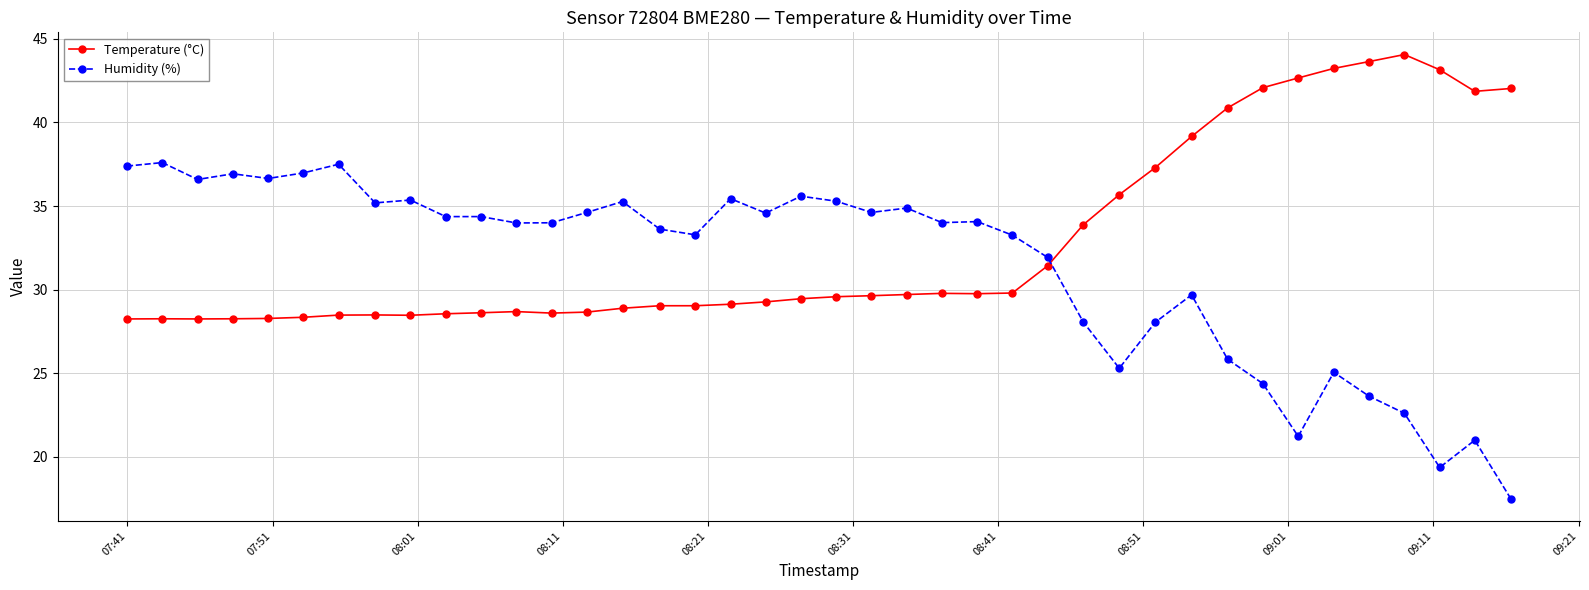

List the series in order of their peak value, highest first.

Temperature (°C), Humidity (%)